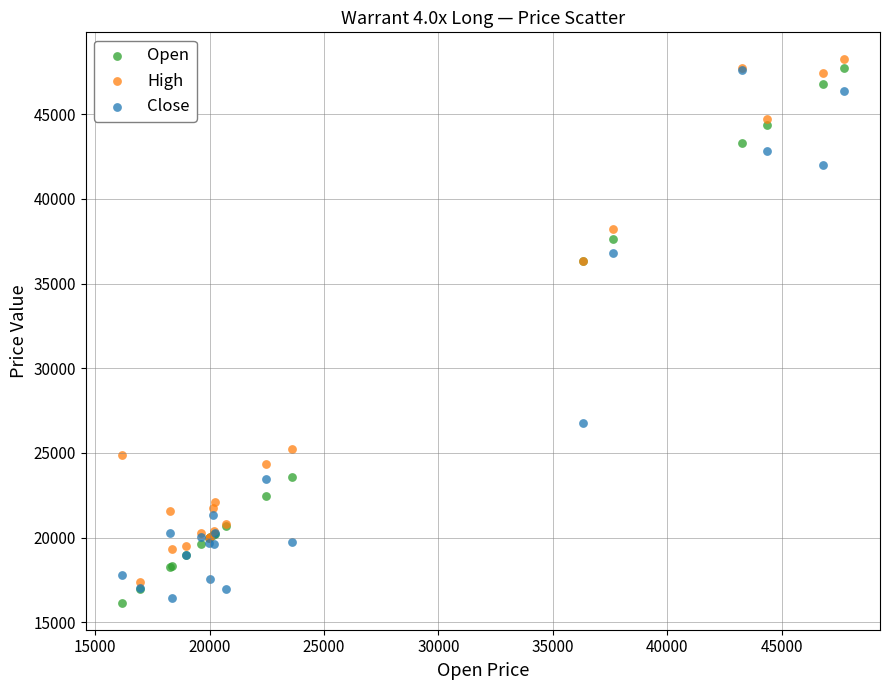

Which series reaches the maximum Y coordinate?

High